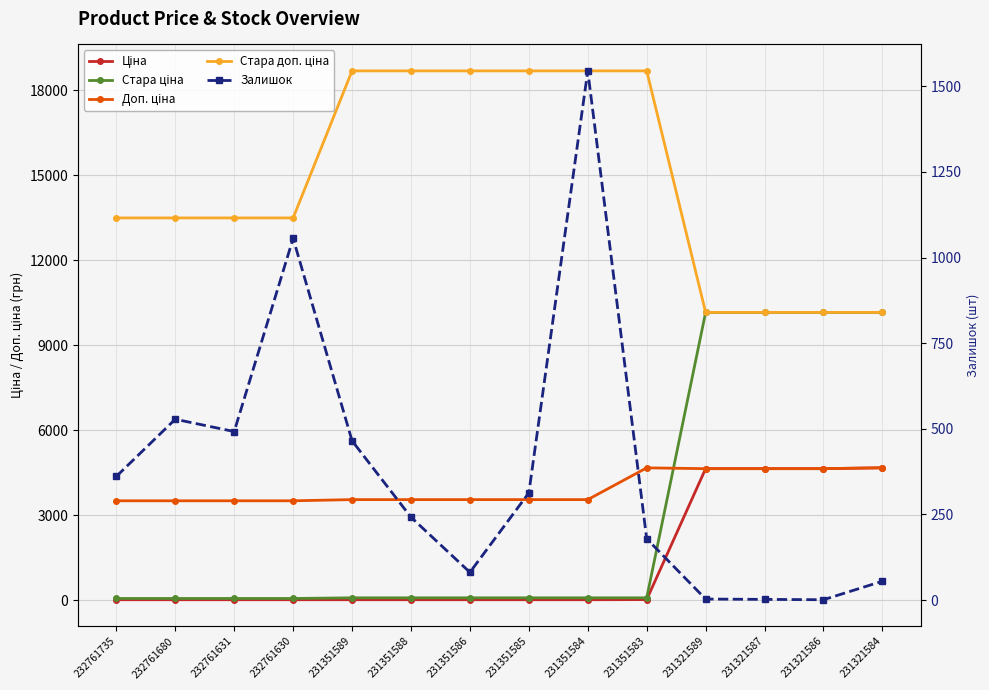

What is the difference between the highest and lowest values at 231351589?

18668.2